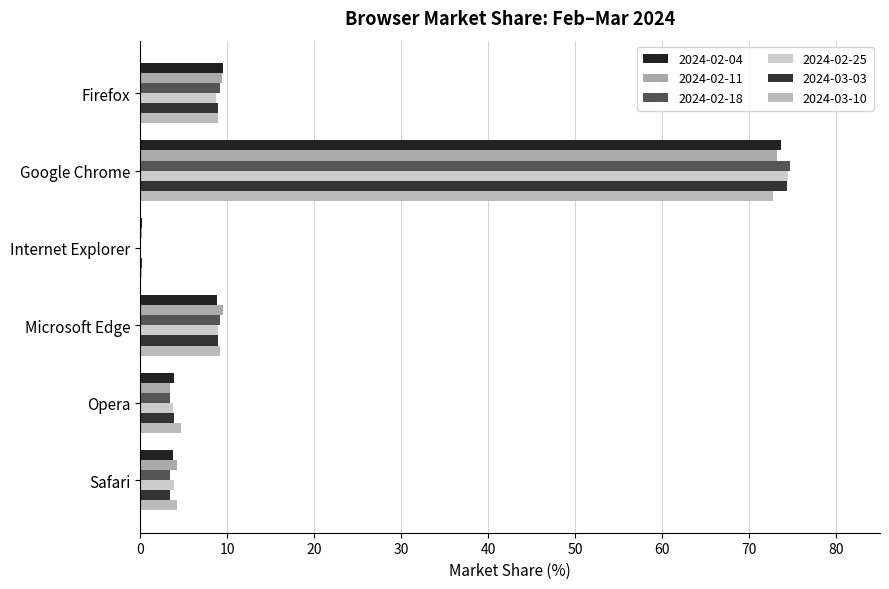

What is the total value across all series at Google Chrome?

442.8